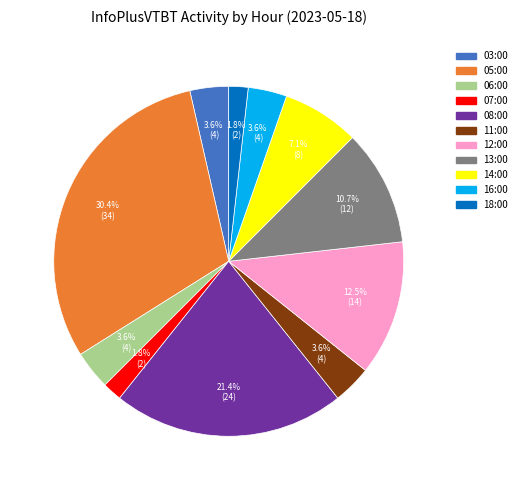

What is the ratio of the value at 11:00 to the value at 13:00?

0.3